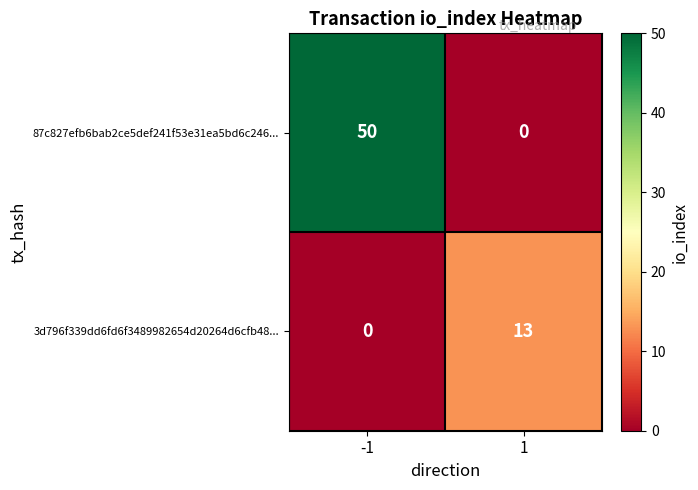

At how many categories does at least one series exceed 45?

1